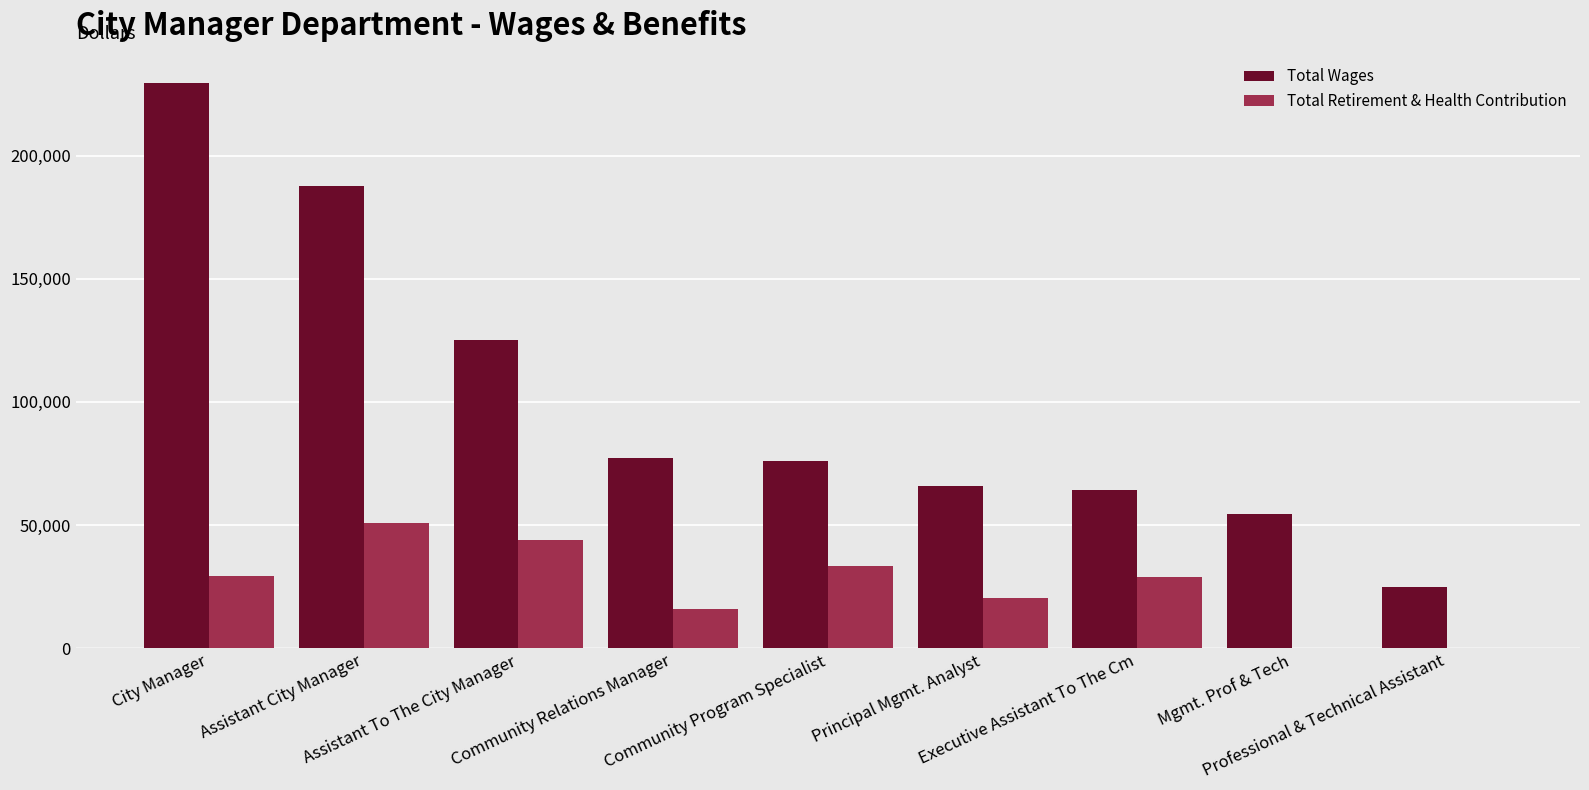

The Total Wages series shows 77222 at Community Relations Manager. True or false?

True